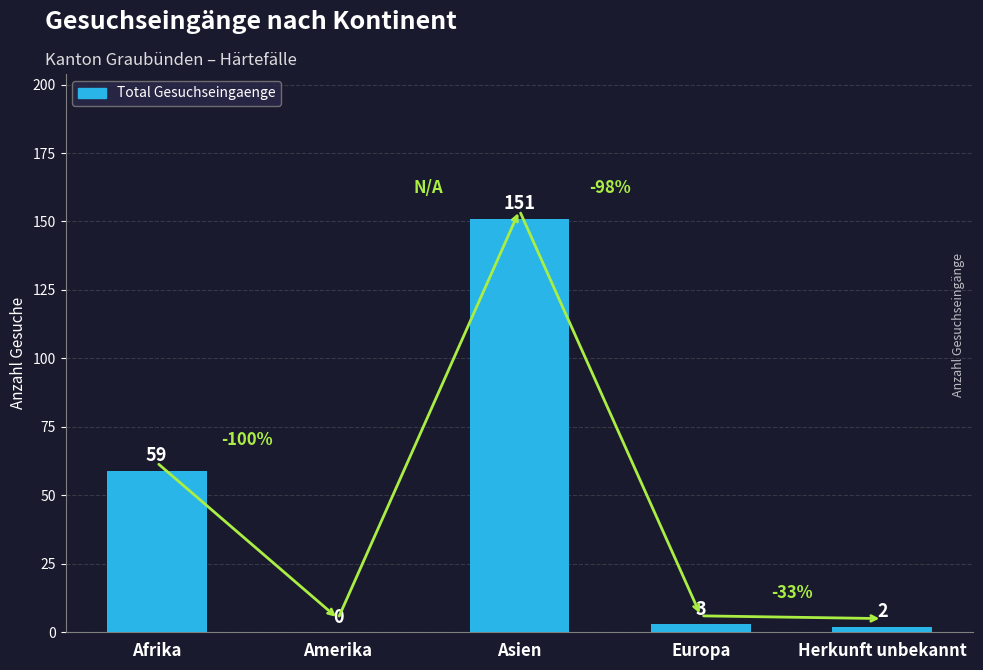

Reading left to right, extract all data points from this chart.

Afrika=59	Amerika=0	Asien=151	Europa=3	Herkunft unbekannt=2